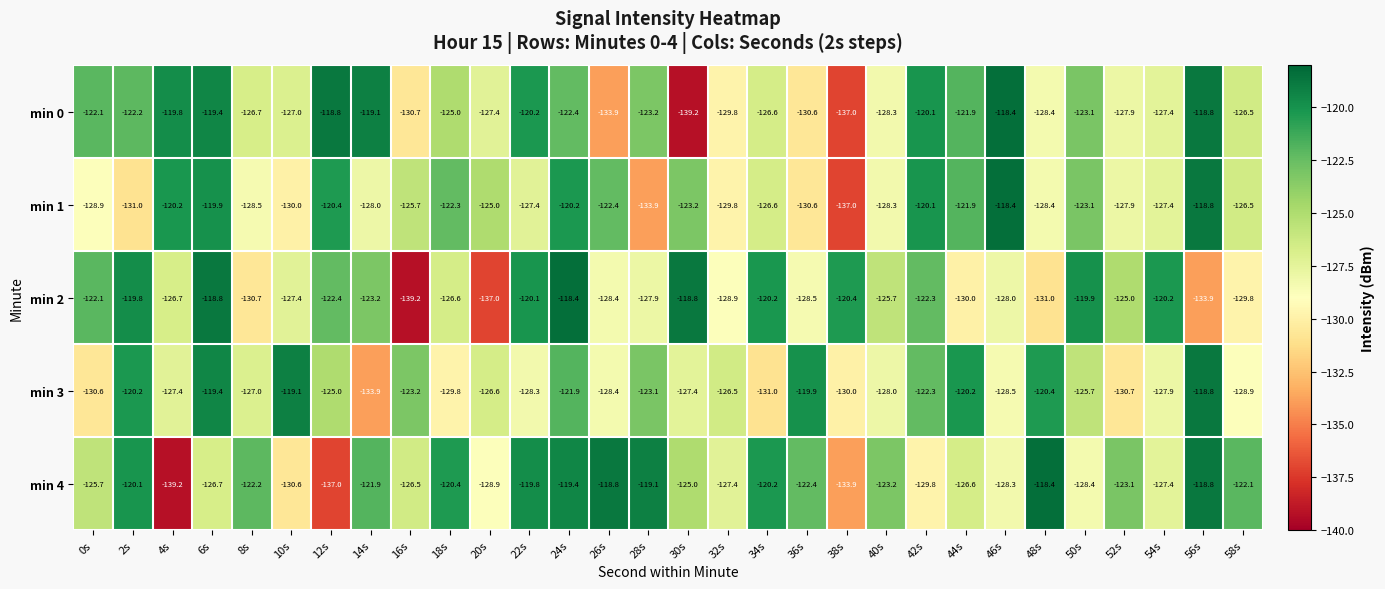

At 2s, list the series in order from smallest to largest.

min 1, min 0, min 3, min 4, min 2